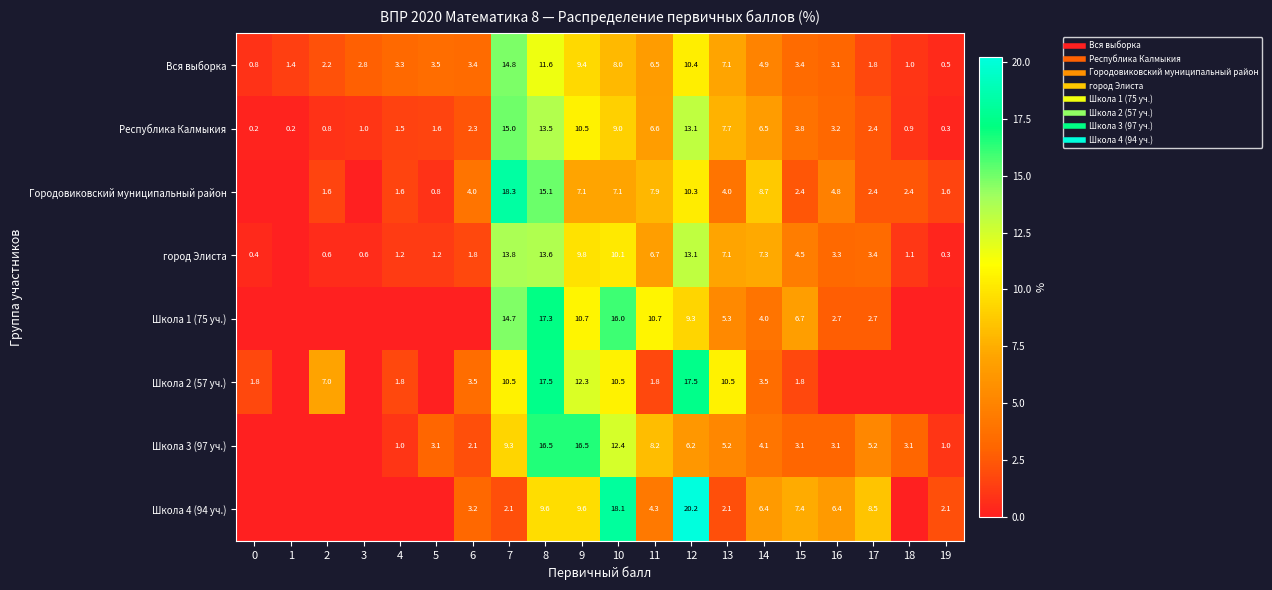

Is it true that Школа 2 (57 уч.) equals 3.5 at 6?

True